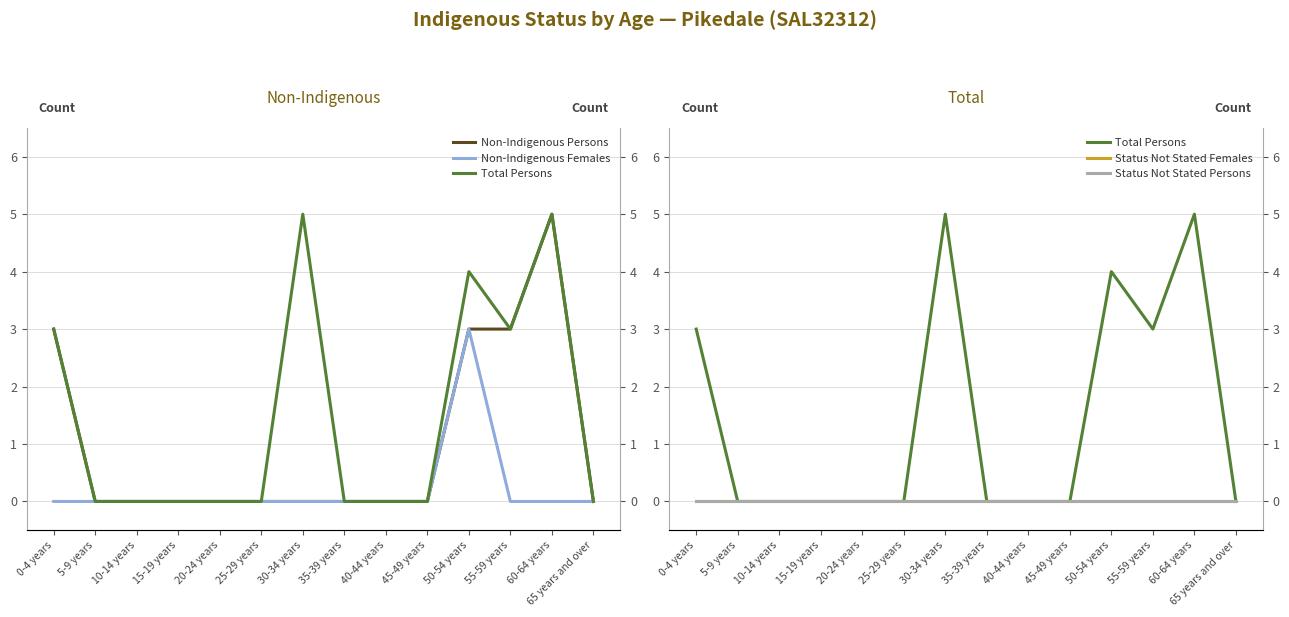

True or false: Status Not Stated Females and Non-Indigenous Females cross at least once.

False